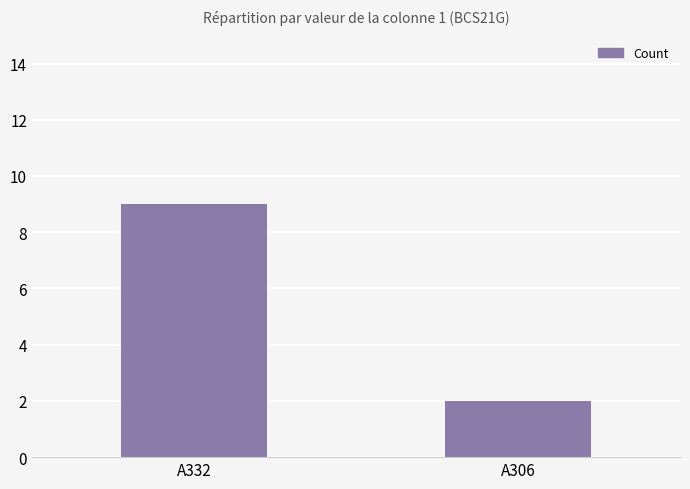

Does the chart contain any negative values?

No